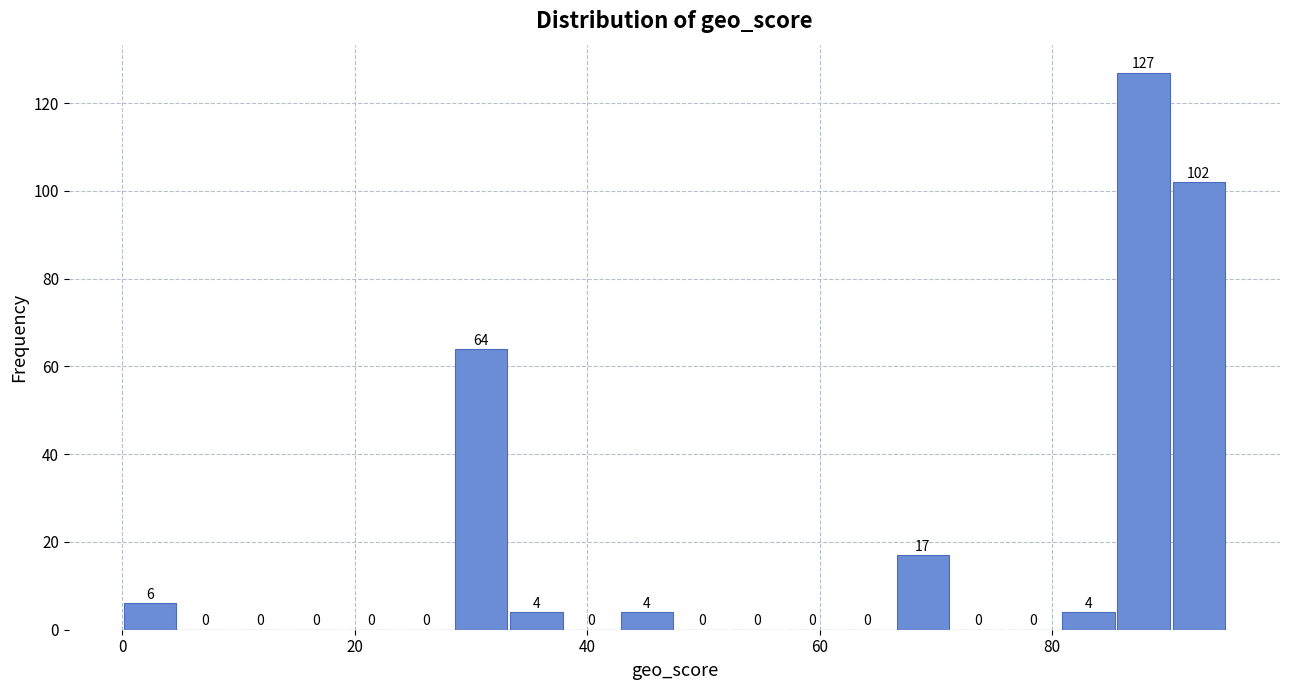

Around what value on the x-axis is the tallest bar? Give the approximate position of its centre, as read against the axis.

88